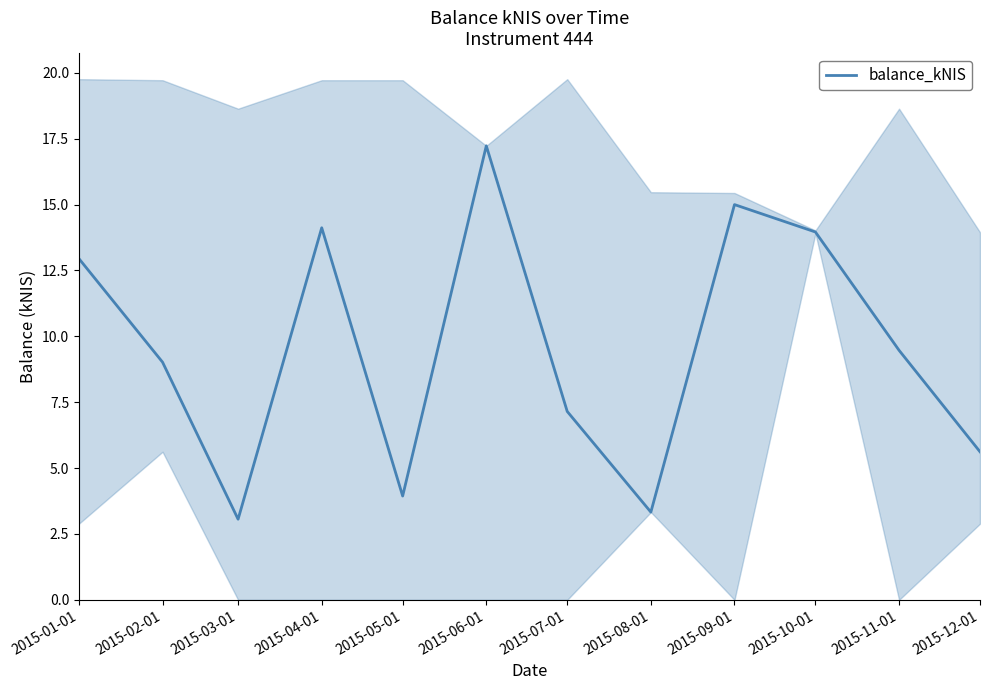

The chart shows a value of 3.5 at 2015-02-01. True or false?

False